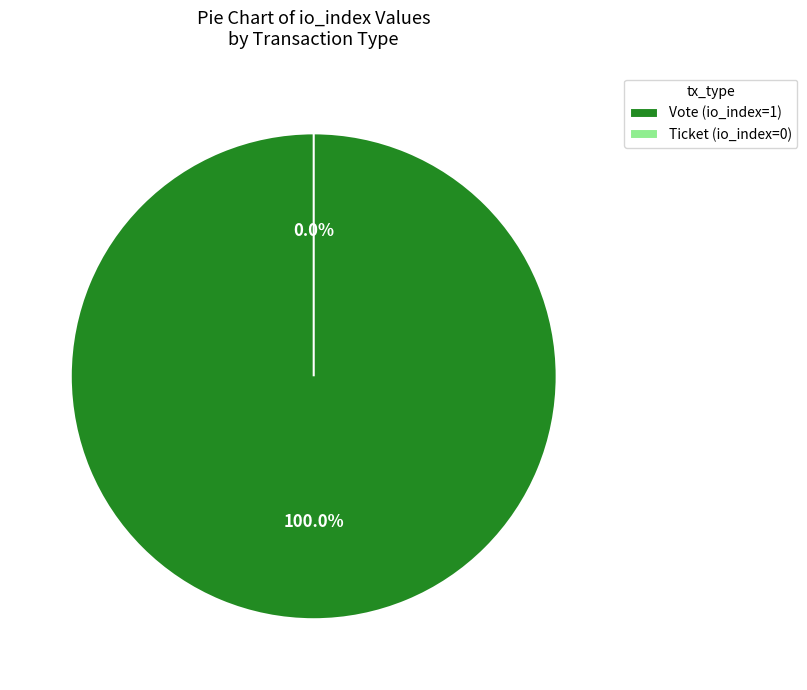

What percentage is NOT represented by Ticket (io_index=0)?

100.0%